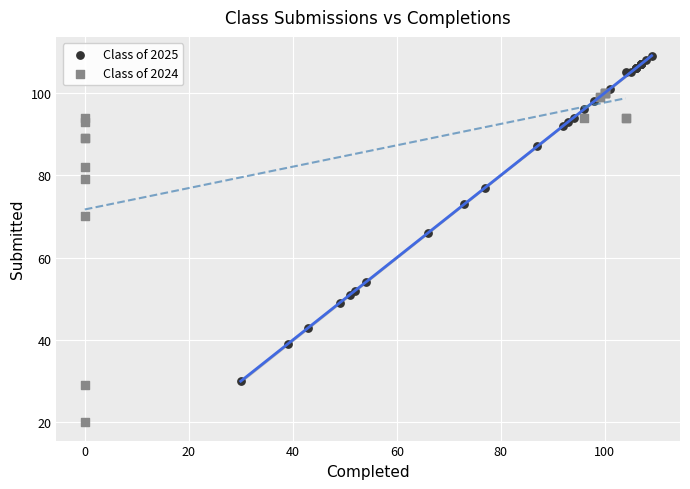

Which series contains the highest Y value?

Class of 2025